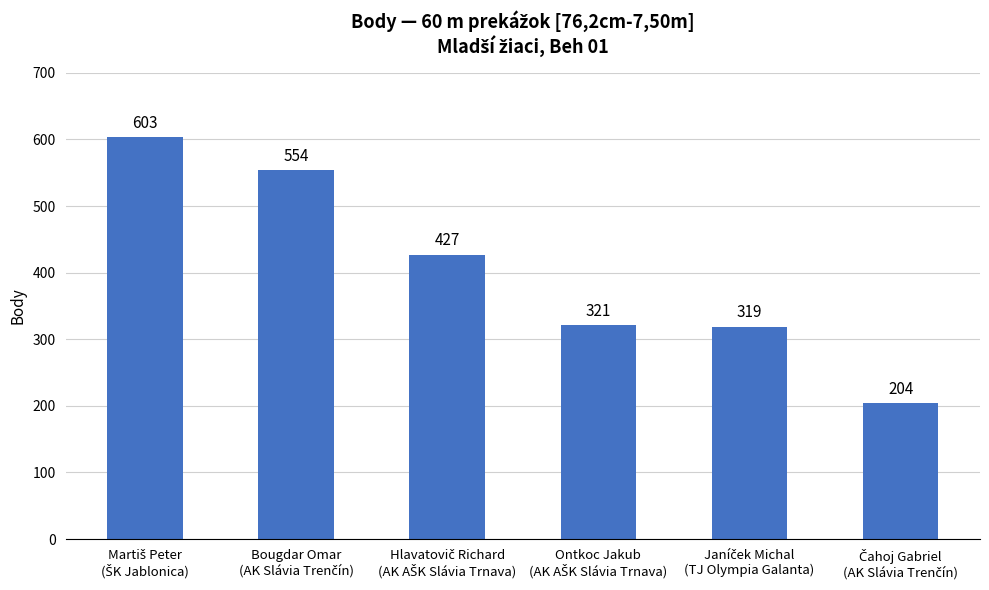

Reading left to right, transcribe all the data shown in this chart.

603	554	427	321	319	204